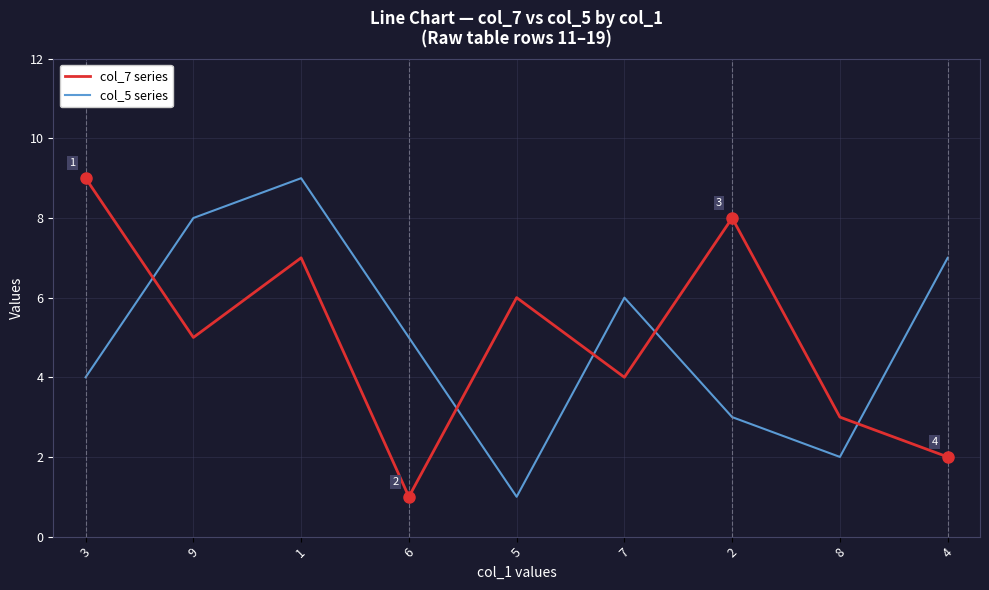

True or false: col_7 series has more than 0 interior local peaks.

True